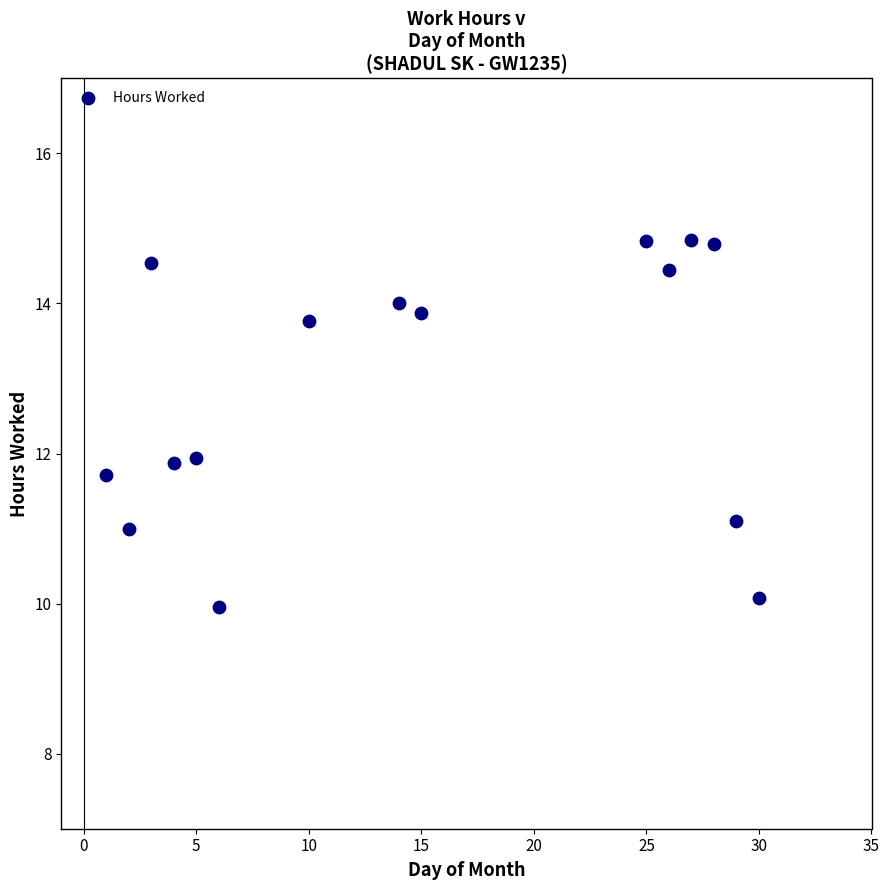

What is the range of Y values (max minus min)?

4.9